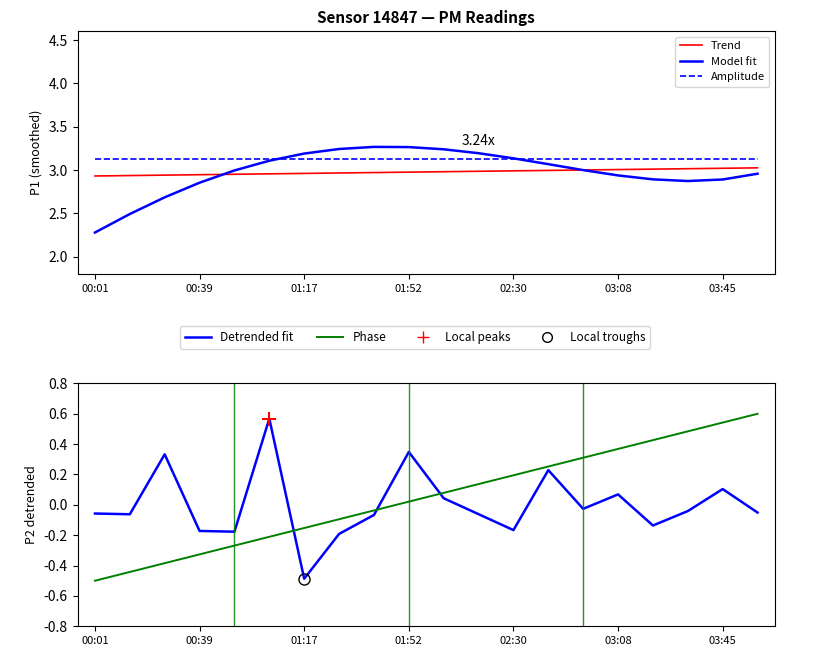

At which category does the chart reach its peak across all series?

8